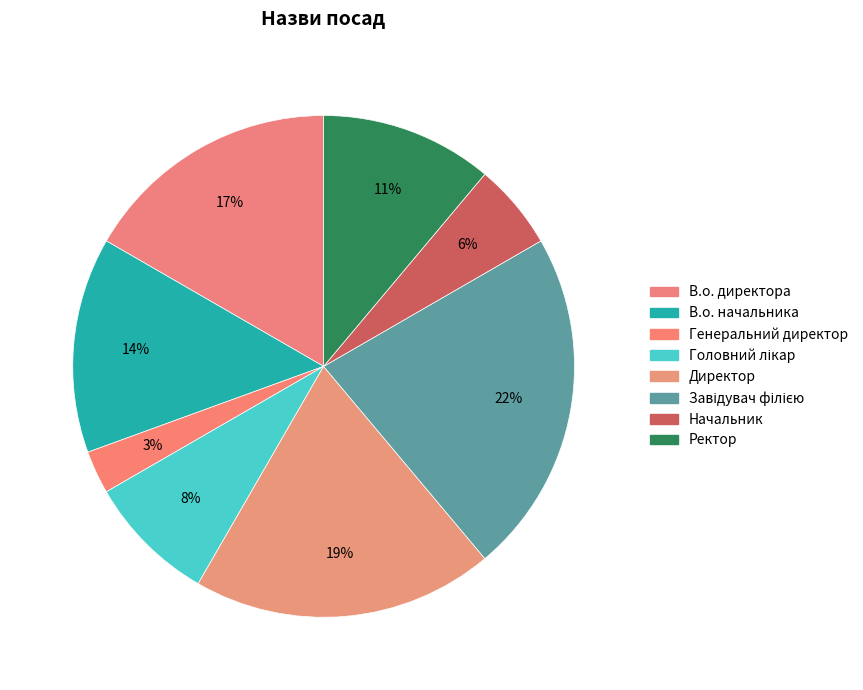

How many segments does this pie chart have?

8